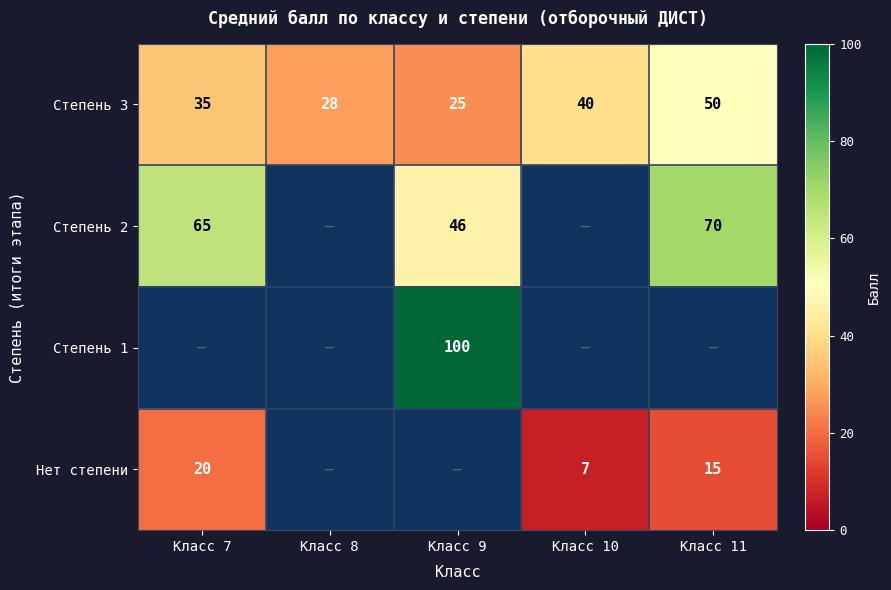

Where is Степень 3 nearest to the value 37?

Класс 7